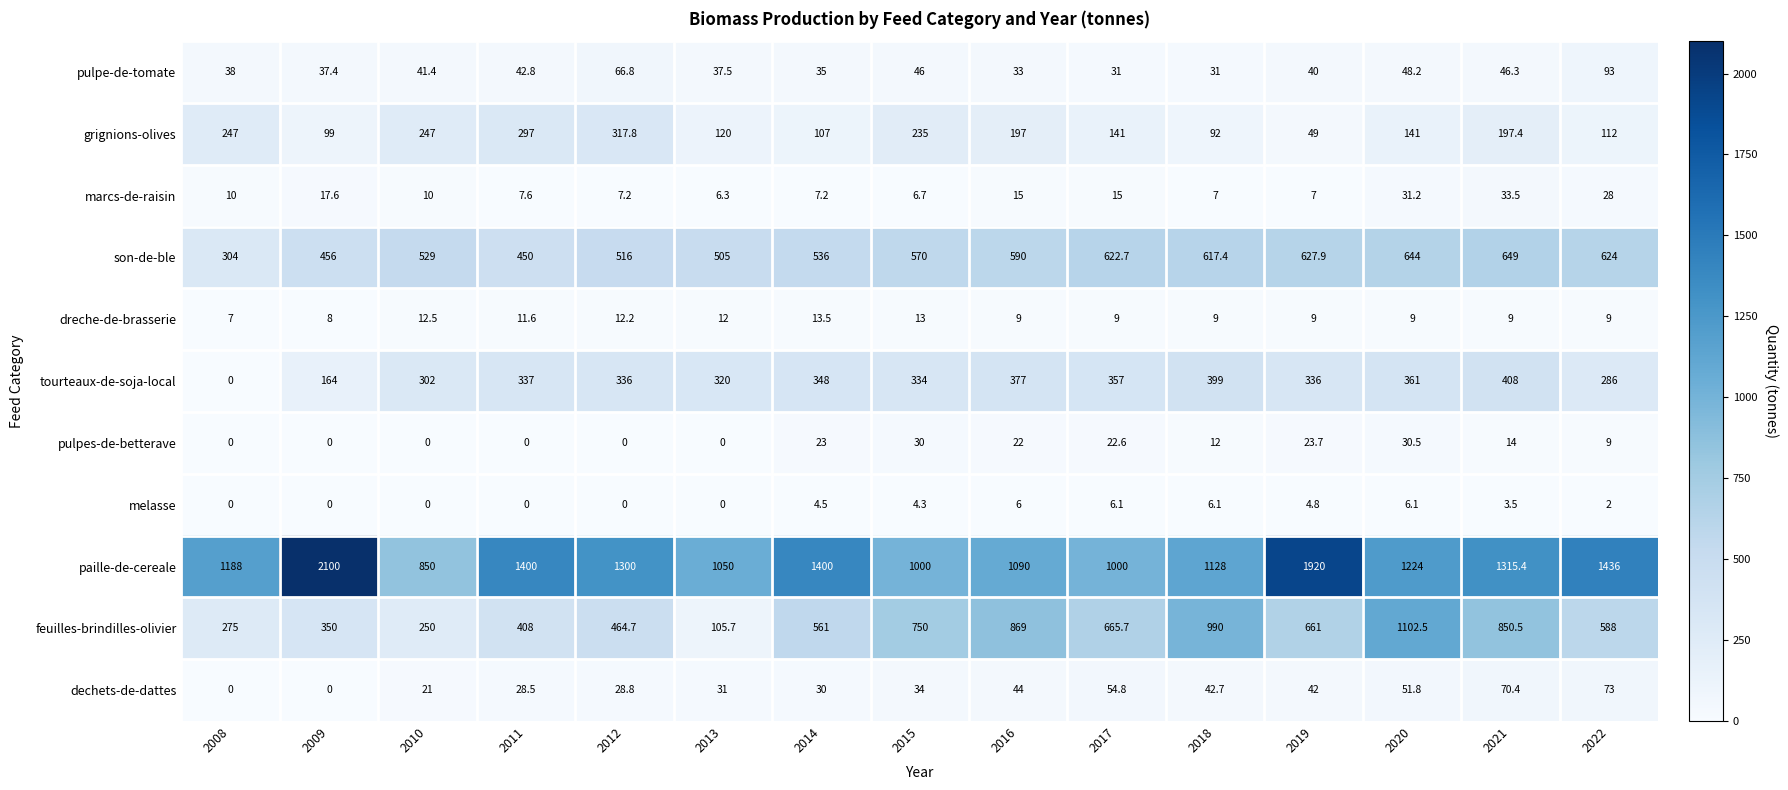

Which label corresponds to the largest value in the chart?

2009